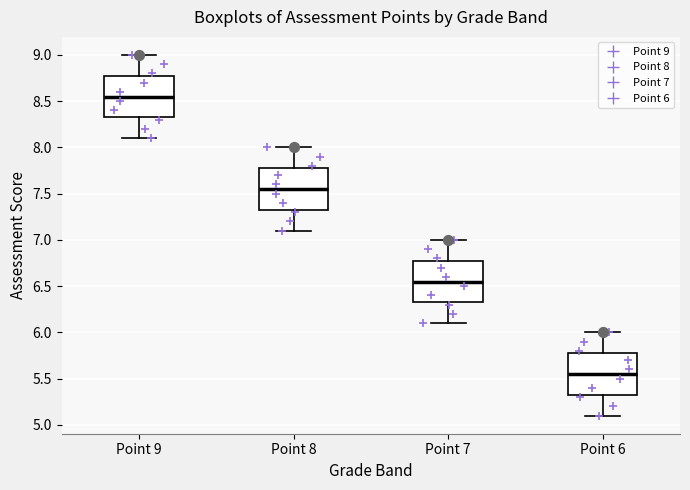

Which box has the highest median line?

Point 9